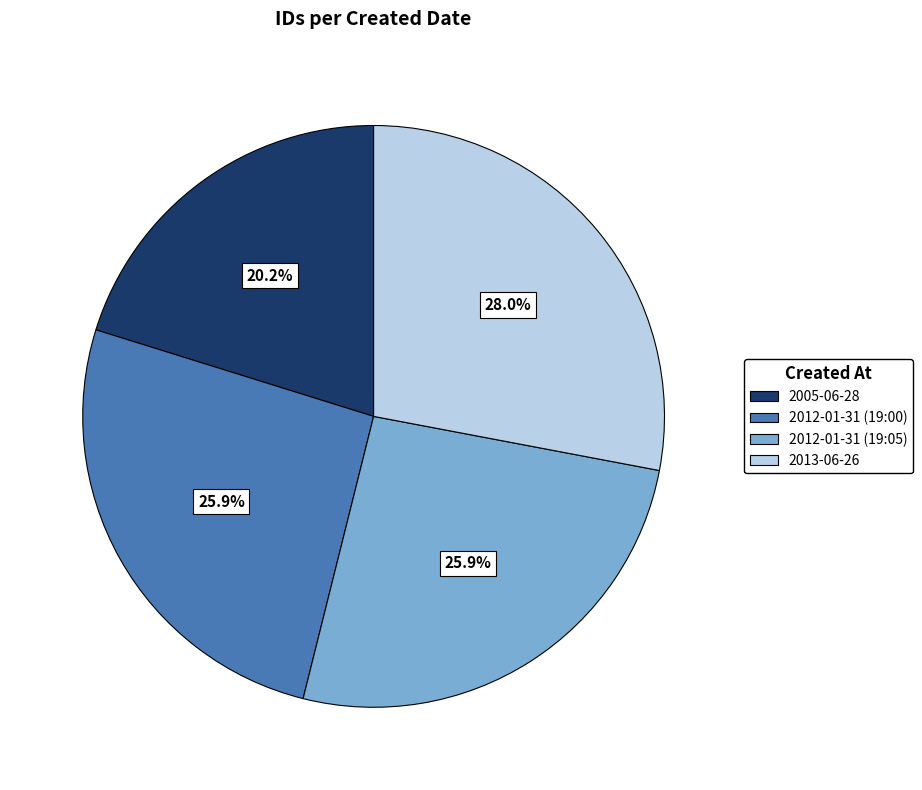

True or false: 2012-01-31 (19:00) accounts for 20% of the total.

False